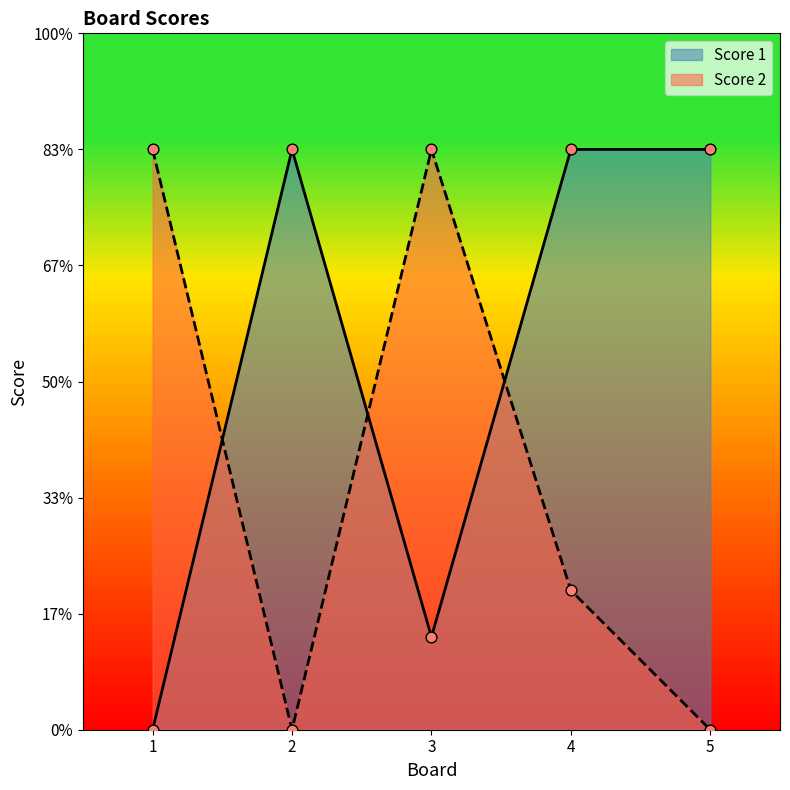

At which category is the sum across all series the highest?

4